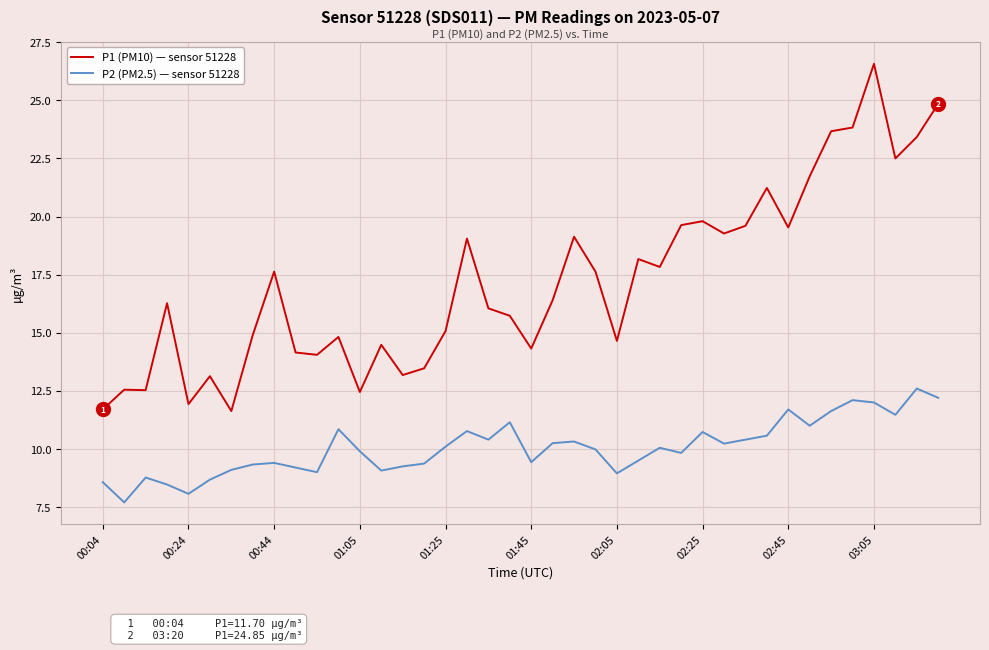

True or false: P1 (PM10) — sensor 51228 and P2 (PM2.5) — sensor 51228 cross at least once.

False